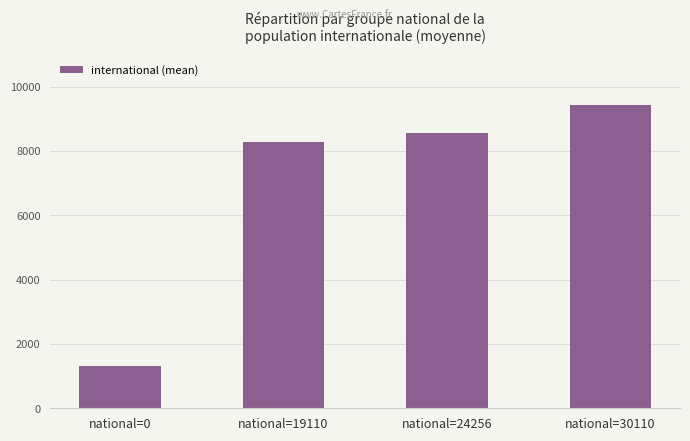

What is the change in value from national=19110 to national=24256?

+279